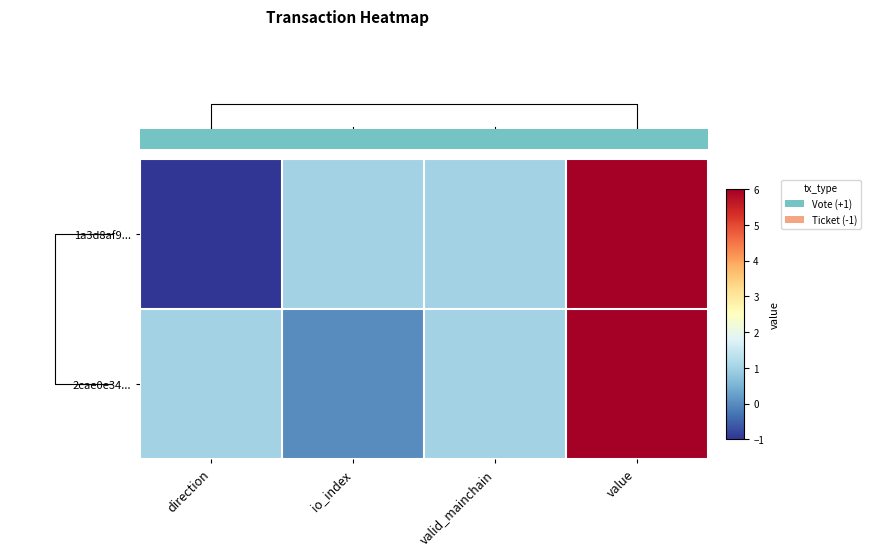

How many categories are shown in the chart?

4